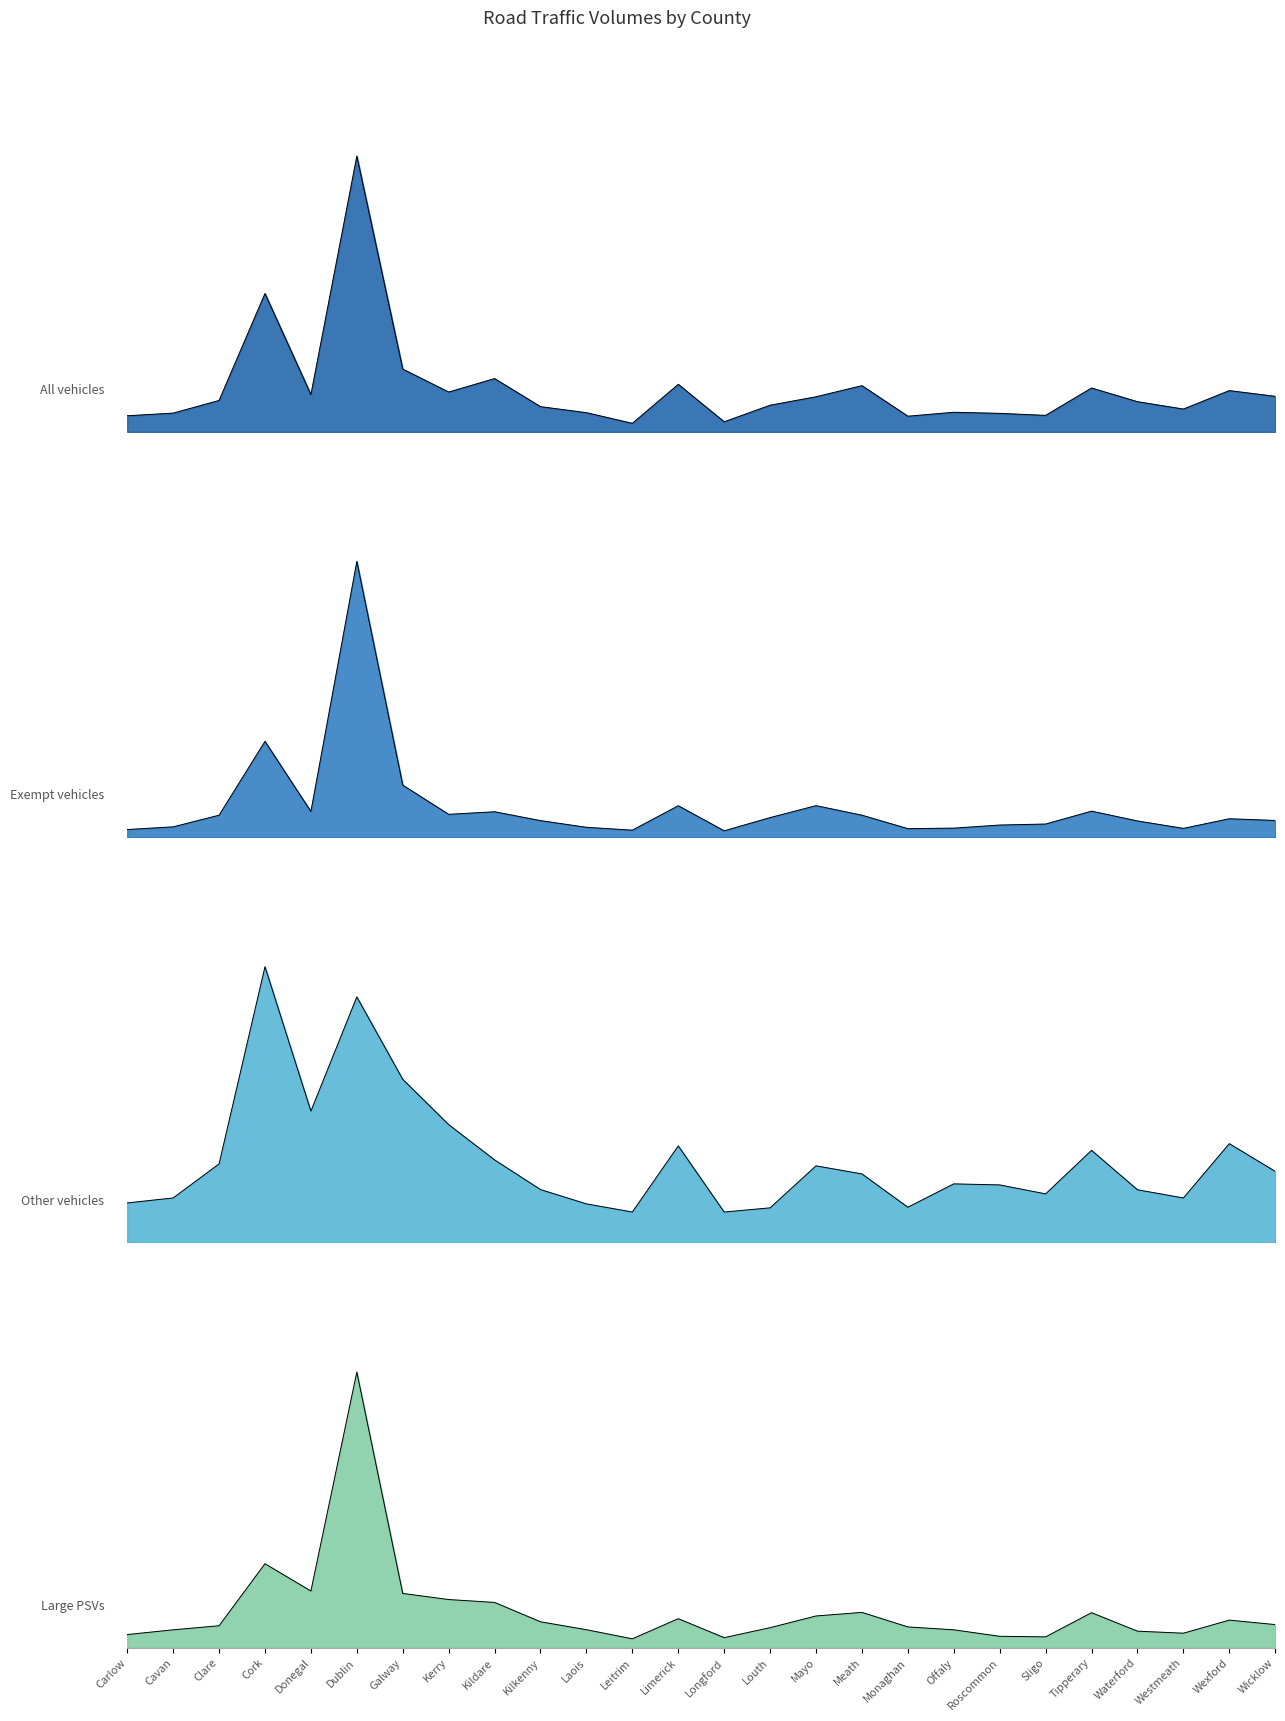

What is the difference between the maximum and minimum values in the Large PSVs series?

1.0